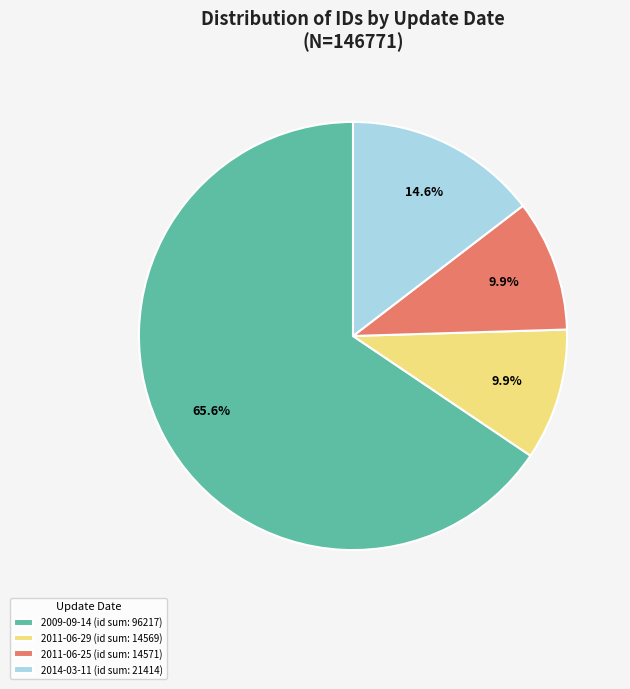

Which slice represents more than half of the pie?

2009-09-14 (id sum: 96217)